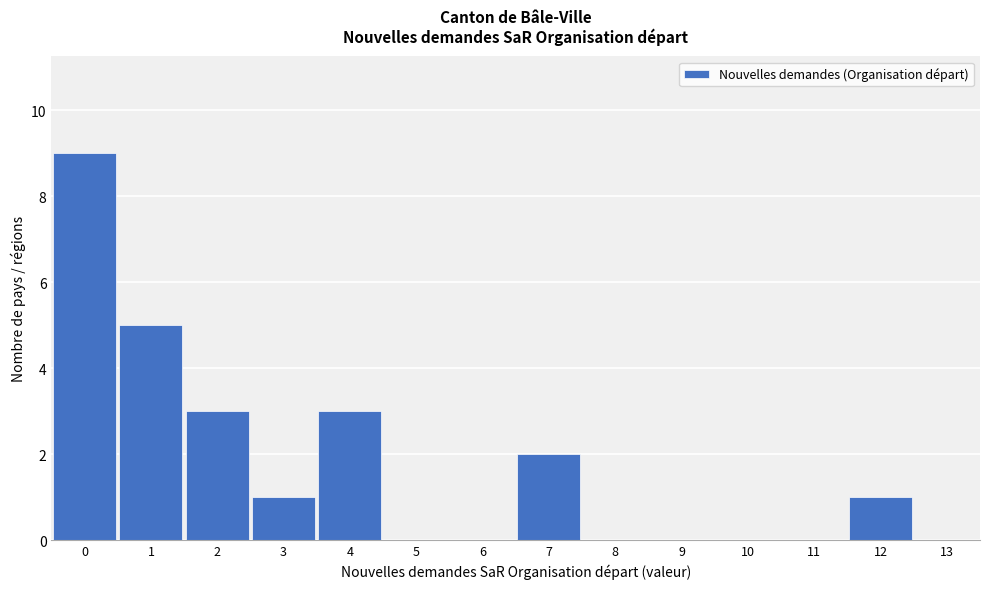

What is the height of the bar covering 6.5 to 7.5 on the x-axis? The values are not printed on the chart, so give them approximately, as read against the axis.

2